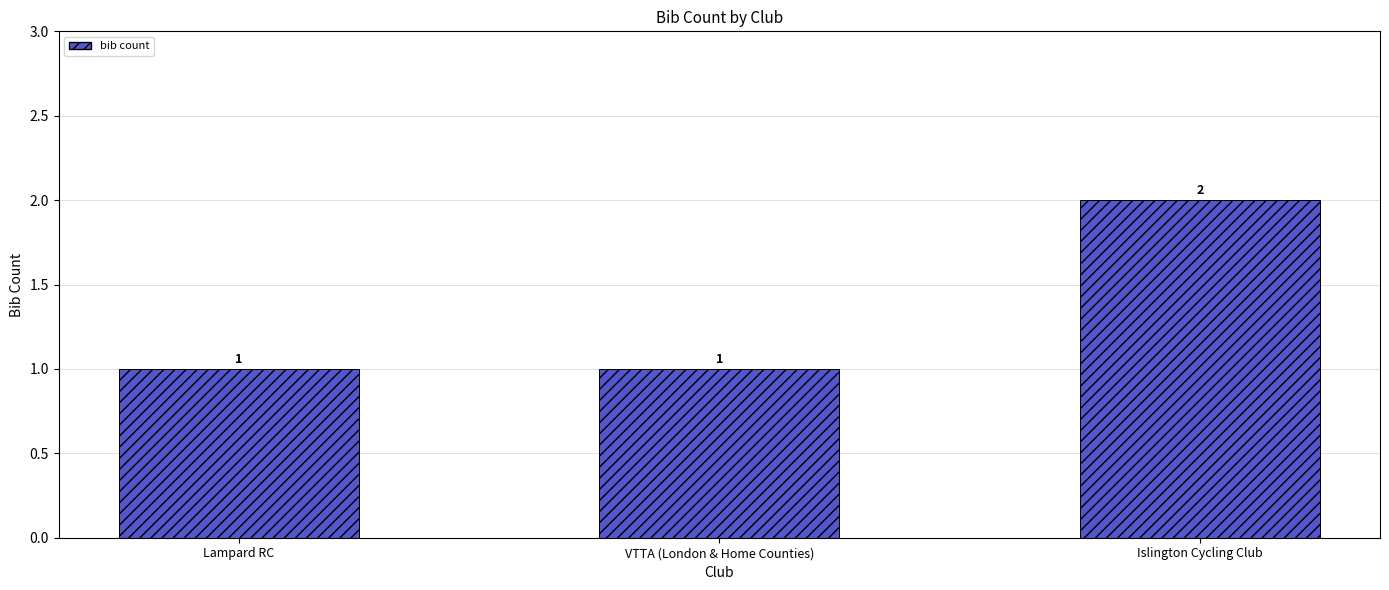

Is it true that the value at Lampard RC is 1?

True